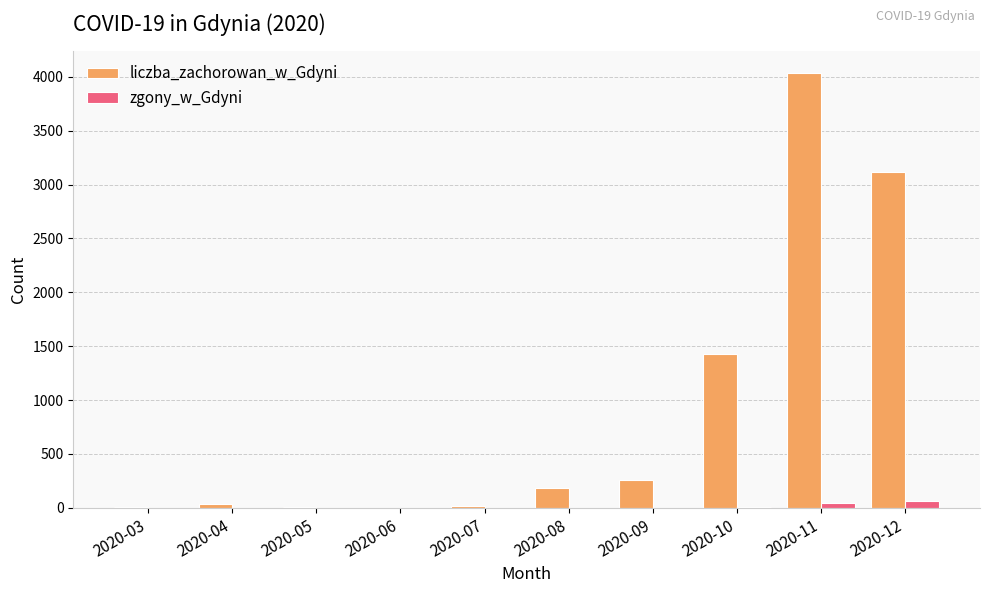

At which label is liczba_zachorowan_w_Gdyni closest to 2017?

2020-10